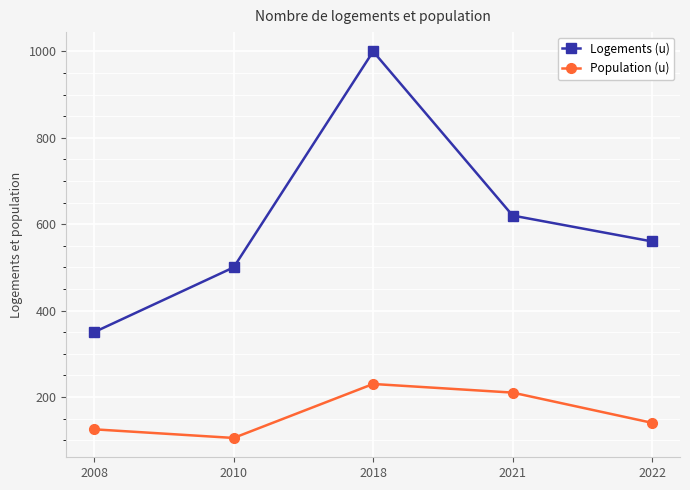

What is the sum of the Logements (u) values at 2008 and 2010?

850